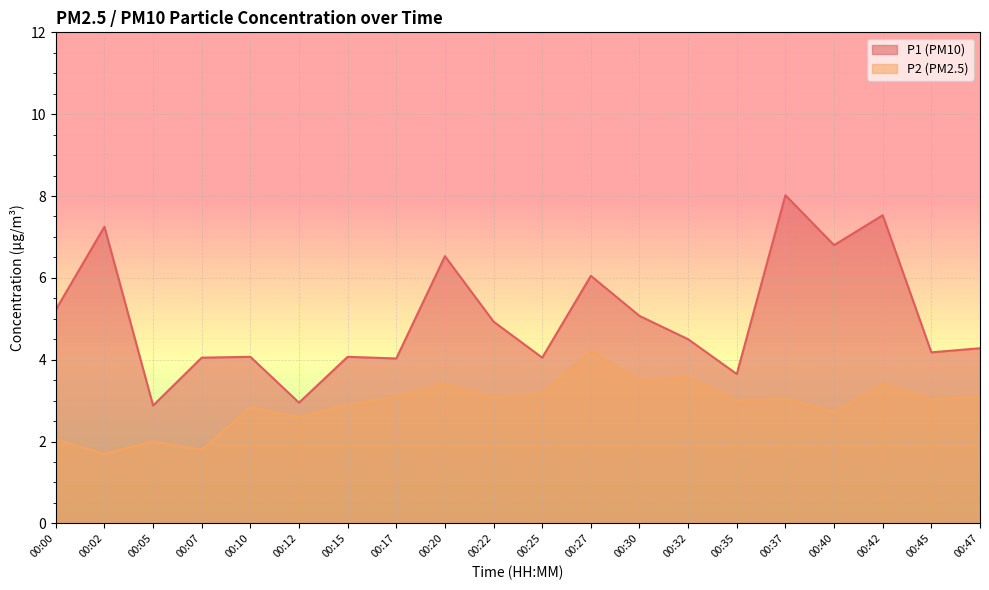

Rank the series by their maximum value, from highest to lowest.

P1 (PM10), P2 (PM2.5)